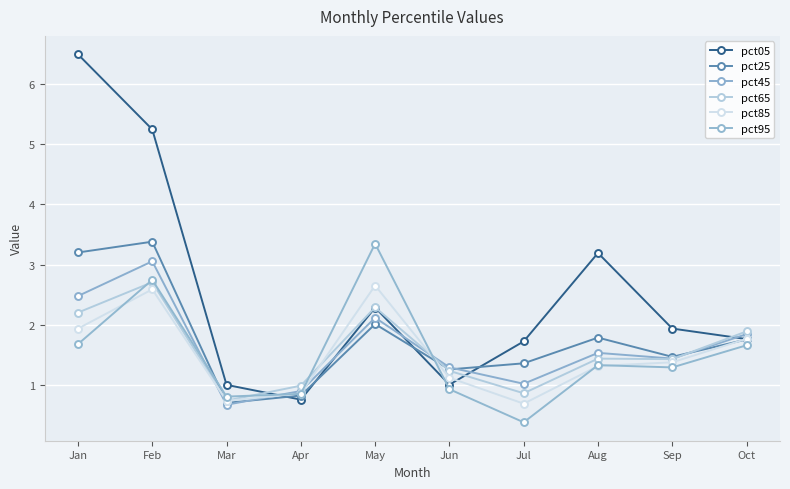

Reading left to right, what are all the values shown in this chart?

pct05: Jan=6.5	Feb=5.2	Mar=1.0	Apr=0.8	May=2.3	Jun=1.0	Jul=1.7	Aug=3.2	Sep=1.9	Oct=1.8
pct25: Jan=3.2	Feb=3.4	Mar=0.7	Apr=0.8	May=2.0	Jun=1.3	Jul=1.4	Aug=1.8	Sep=1.5	Oct=1.8
pct45: Jan=2.5	Feb=3.1	Mar=0.7	Apr=0.9	May=2.1	Jun=1.3	Jul=1.0	Aug=1.5	Sep=1.4	Oct=1.8
pct65: Jan=2.2	Feb=2.7	Mar=0.7	Apr=1.0	May=2.3	Jun=1.2	Jul=0.9	Aug=1.4	Sep=1.4	Oct=1.9
pct85: Jan=1.9	Feb=2.6	Mar=0.7	Apr=0.9	May=2.7	Jun=1.1	Jul=0.7	Aug=1.3	Sep=1.4	Oct=1.8
pct95: Jan=1.7	Feb=2.7	Mar=0.8	Apr=0.9	May=3.3	Jun=0.9	Jul=0.4	Aug=1.3	Sep=1.3	Oct=1.7